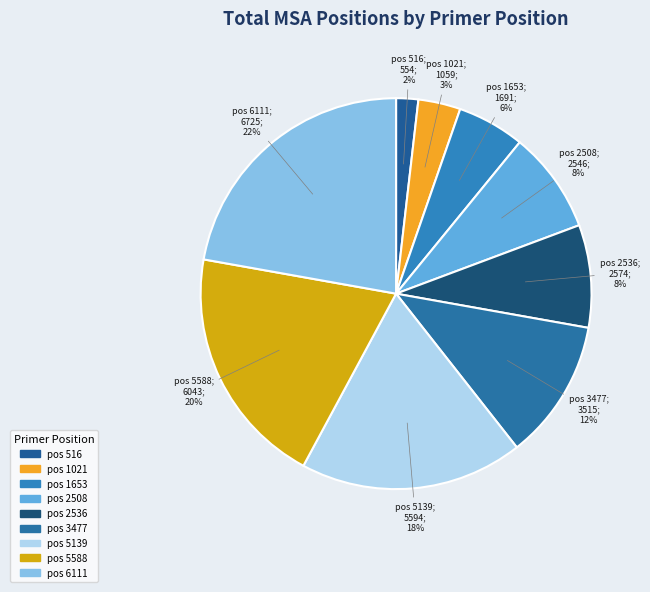

Count the number of slices in the pie.

9